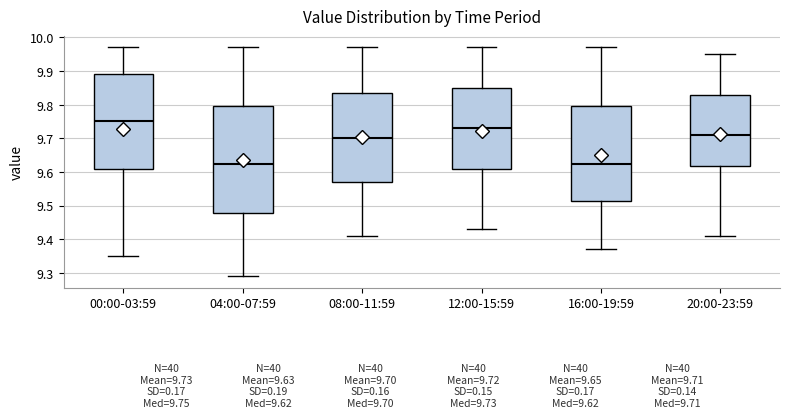

Which box is the tallest, from its lower edge to its upper edge?

04:00-07:59